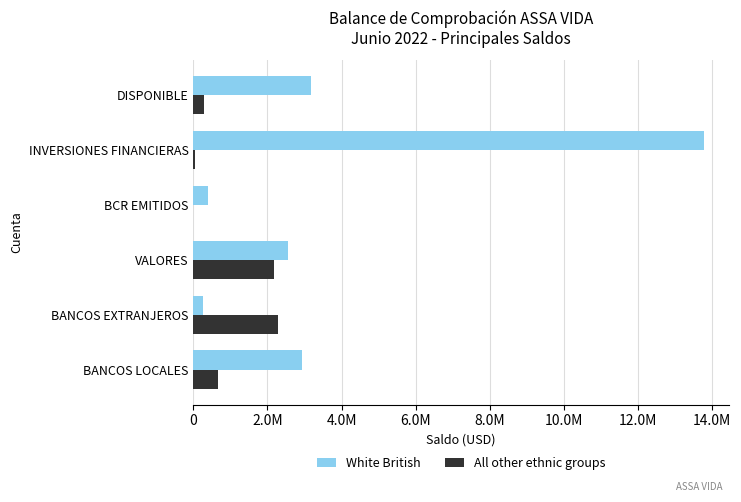

Which category has the highest value in the White British series?

INVERSIONES FINANCIERAS